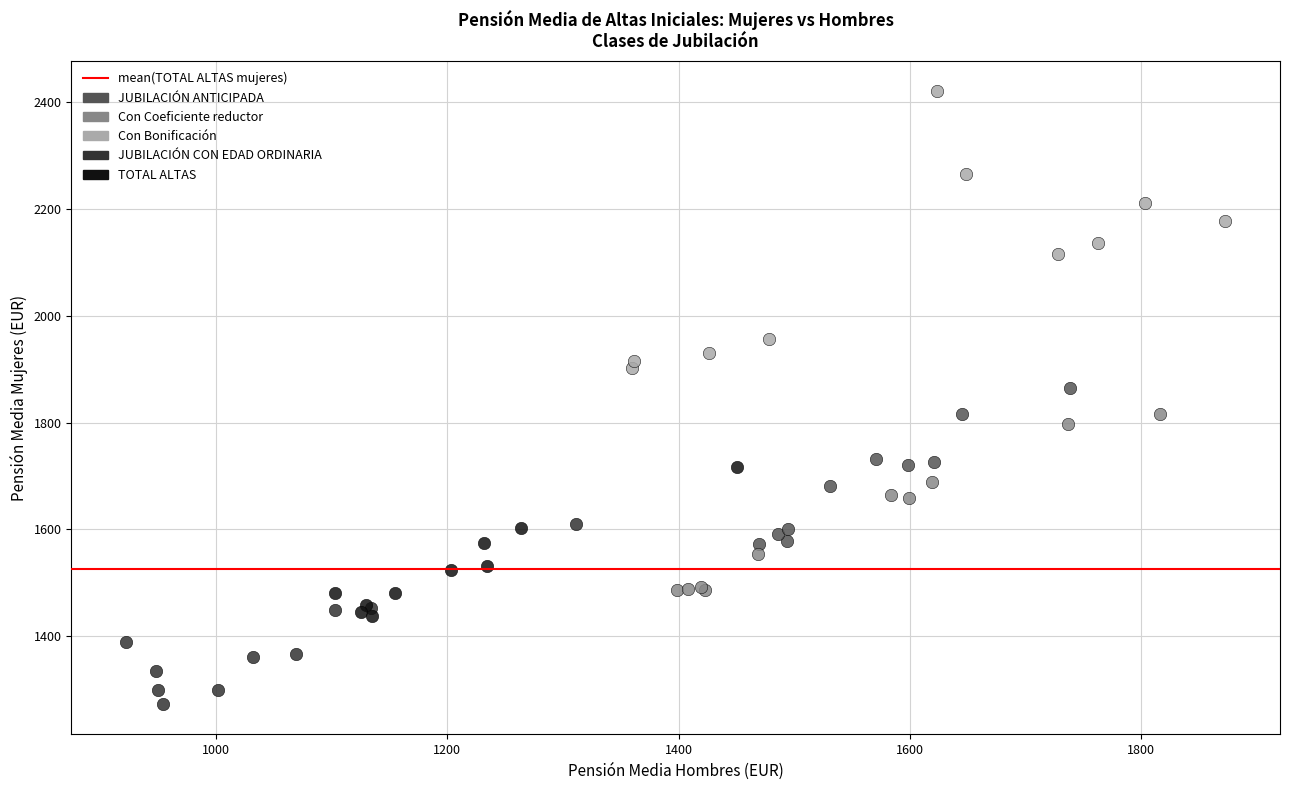

Which series contains the lowest Y value?

JUBILACIÓN CON EDAD ORDINARIA